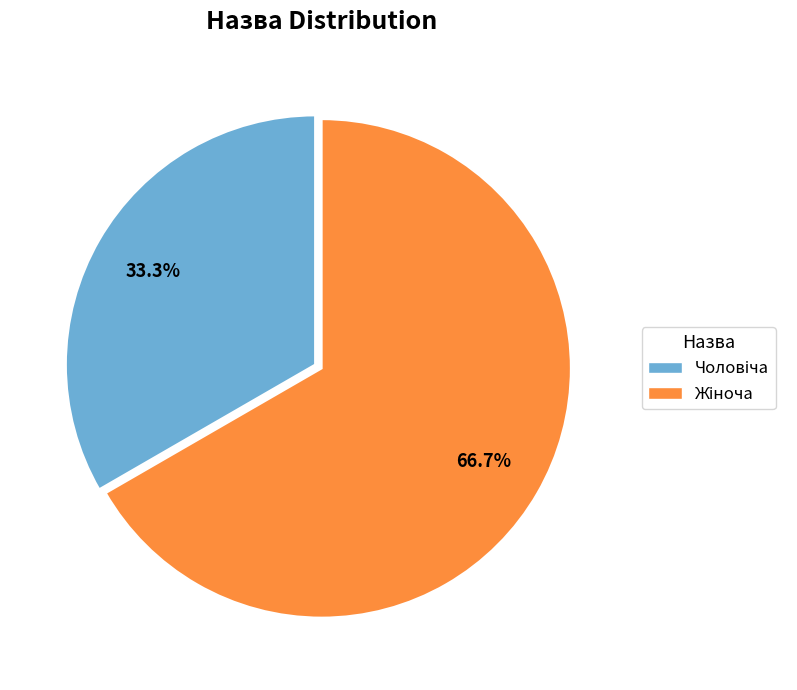

Is there any slice that represents more than half of the pie?

Yes